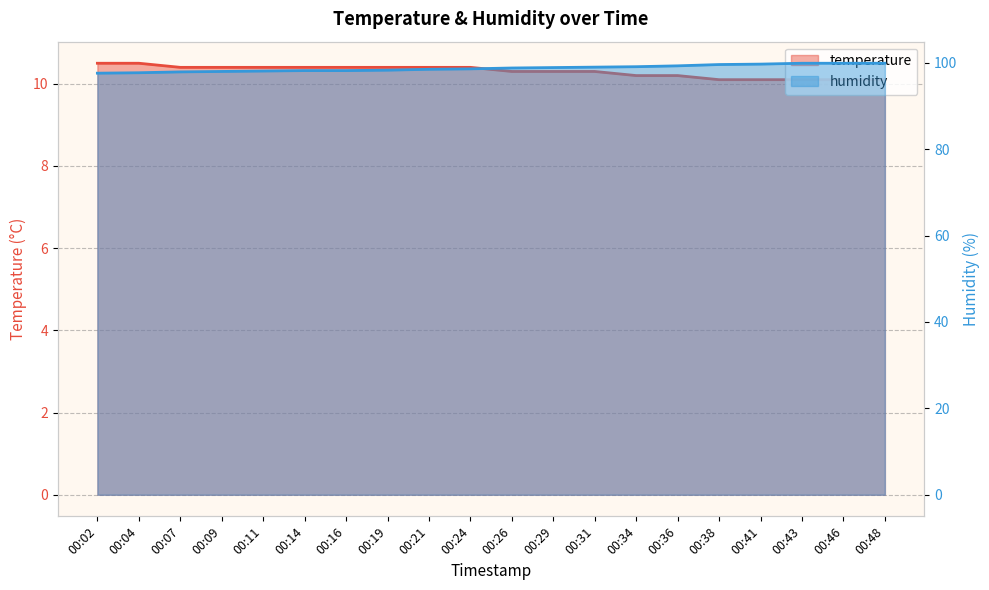

Is the value of humidity at 00:36 greater than the value of temperature at 00:38?

Yes